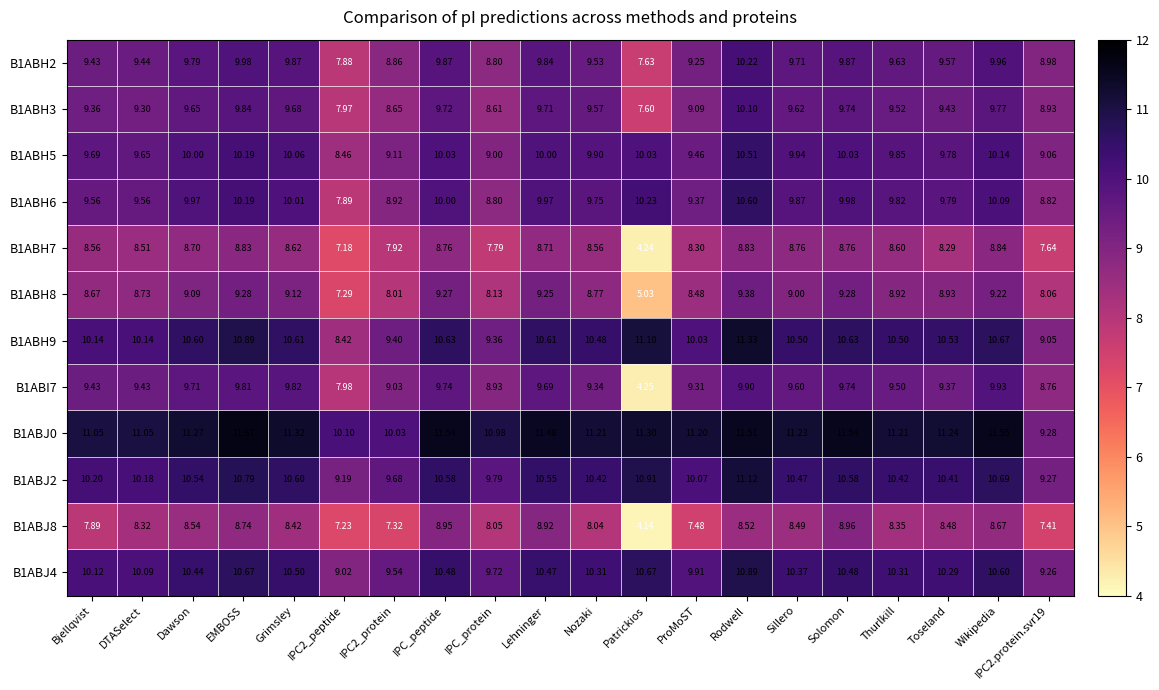

Is the value of B1ABH8 at Sillero greater than the value of B1ABJ2 at IPC2_protein?

No